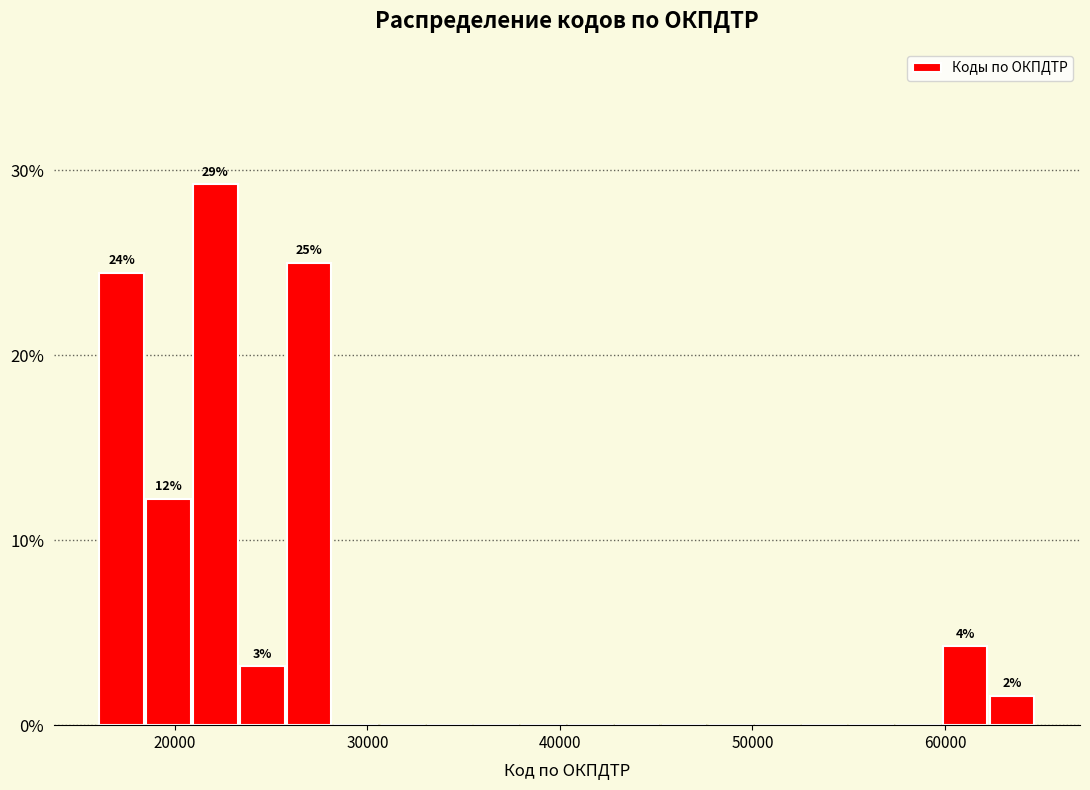

Around what value on the x-axis is the tallest bar? Give the approximate position of its centre, as read against the axis.

22000